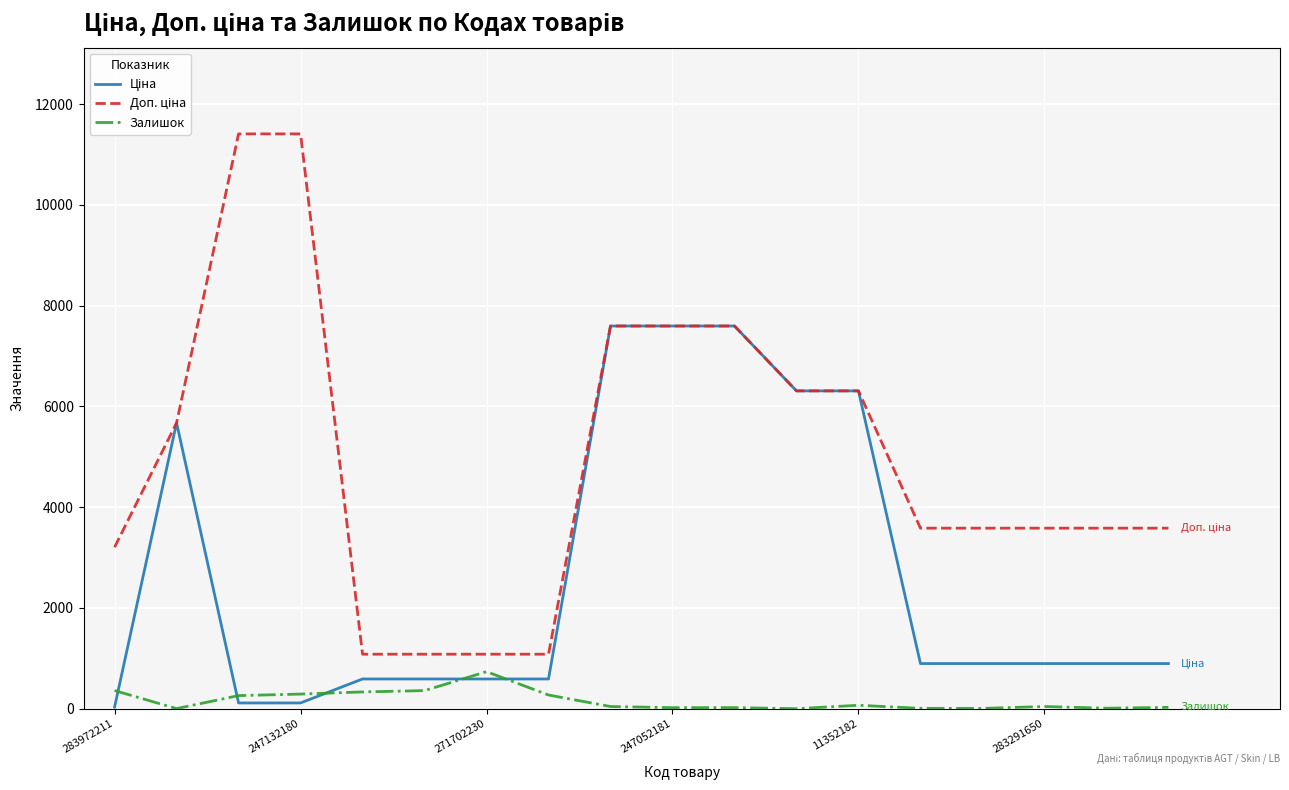

What is the highest value of the Залишок series?

735.0